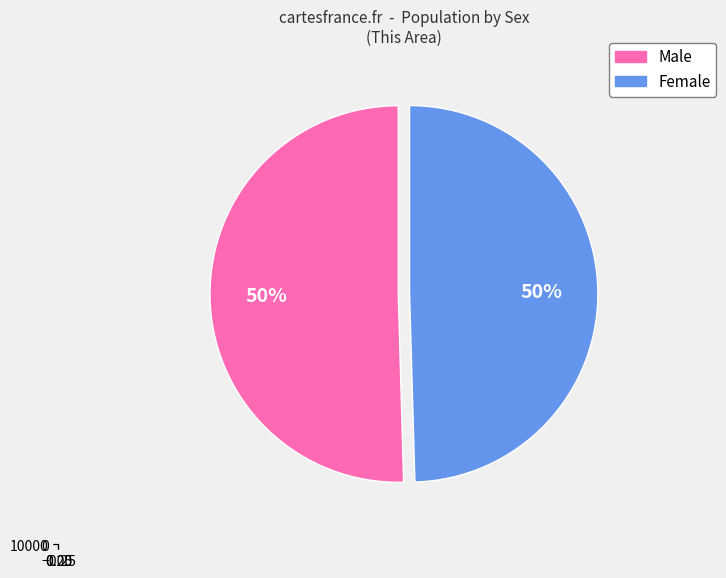

To the nearest percent, what portion does Male represent?

50%